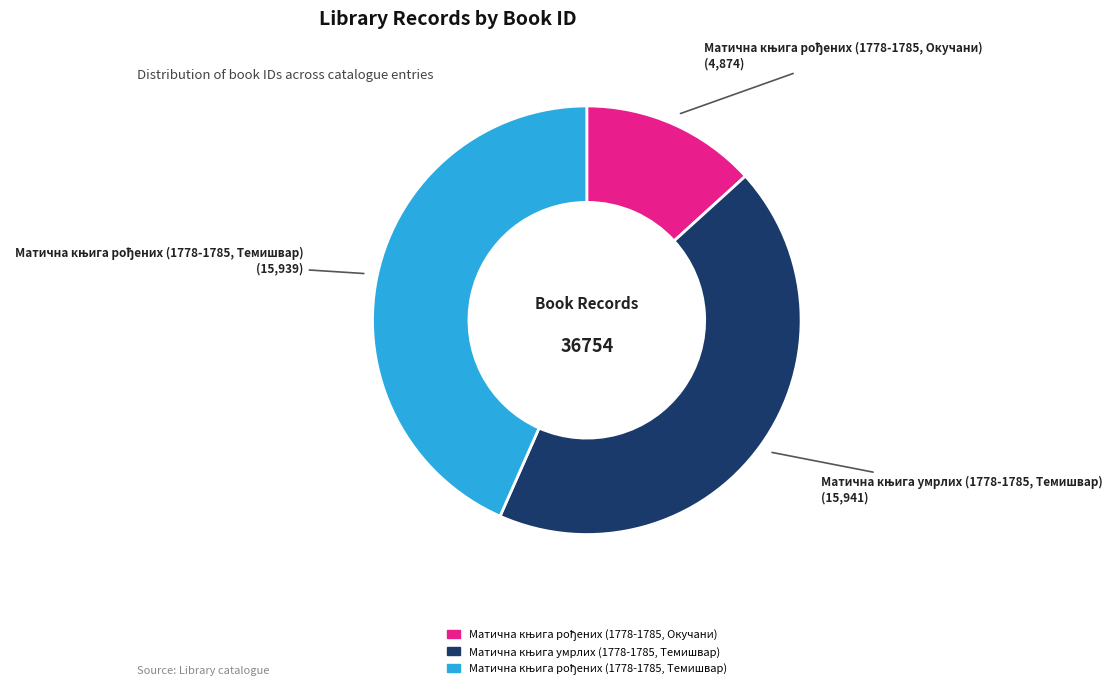

Is there any slice that represents more than half of the pie?

No